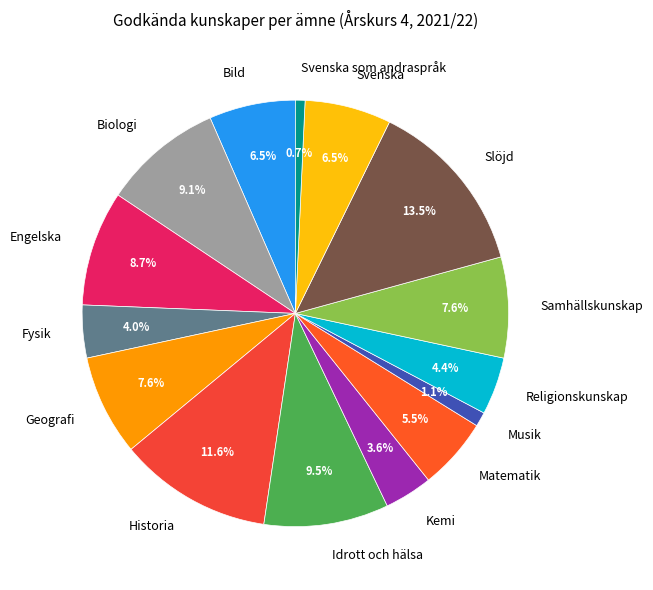

To the nearest percent, what portion does Musik represent?

1%